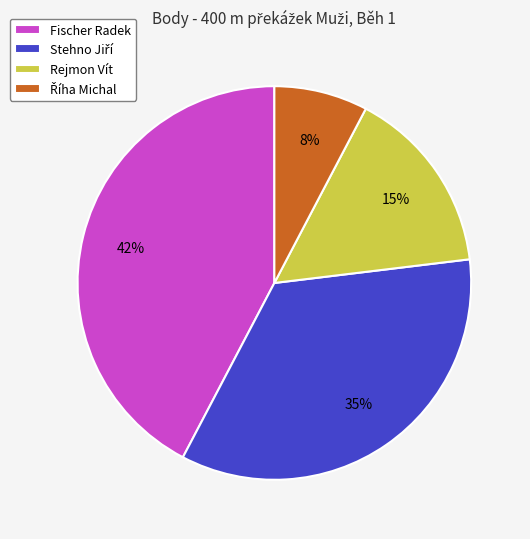

Which slice is the largest?

Fischer Radek